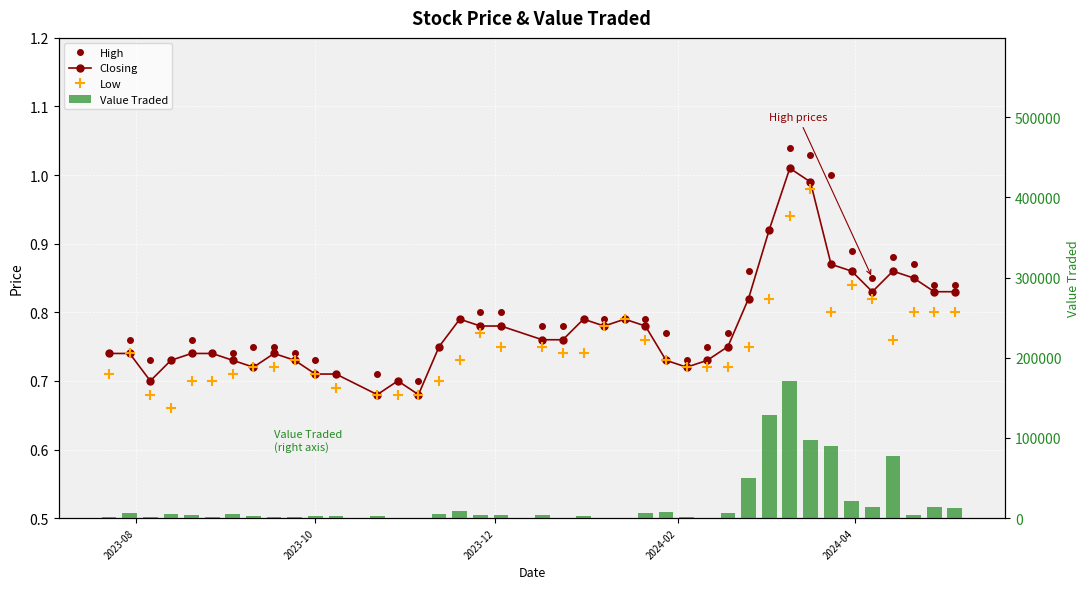

Which series has the largest total across all categories?

Value Traded